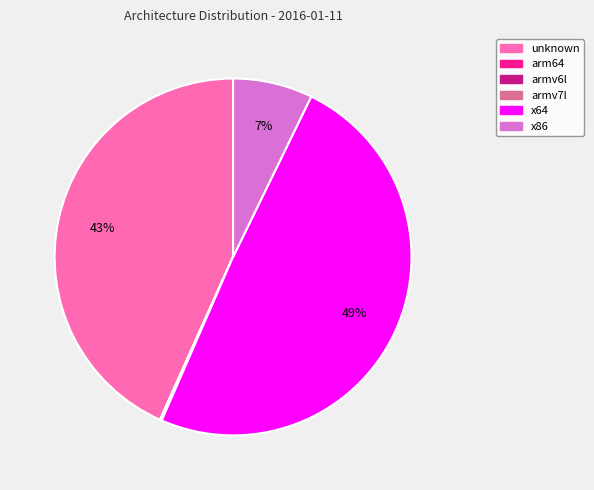

Is the sum of x64 and unknown greater than half?

Yes